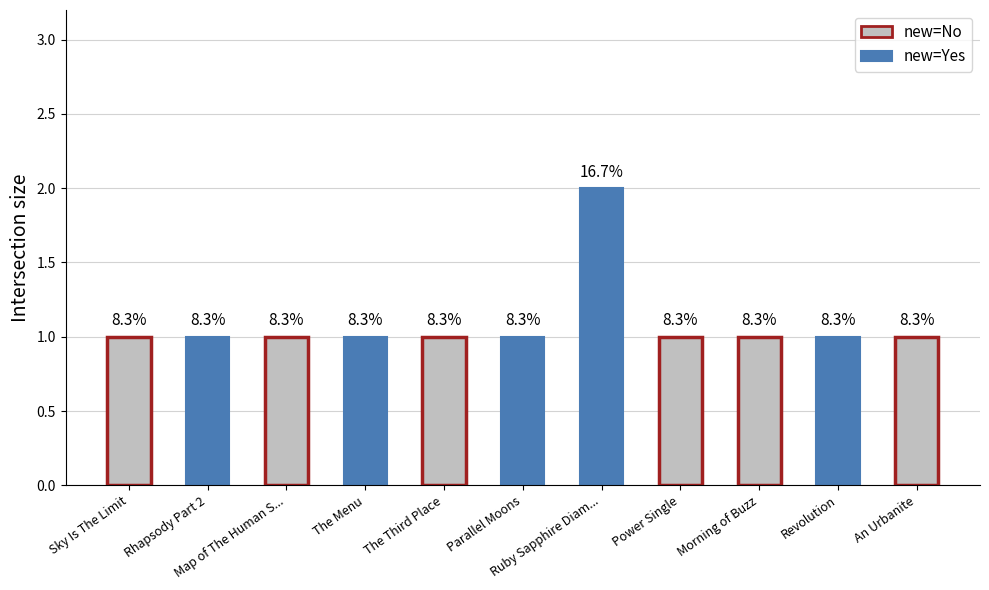

Does the chart contain any negative values?

No